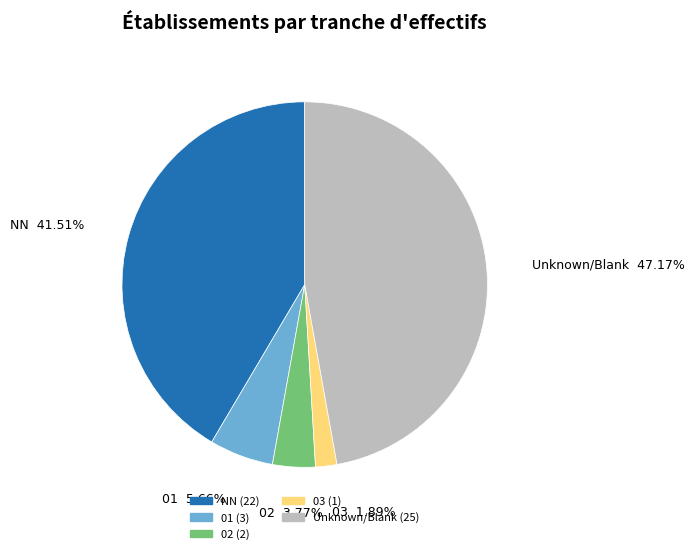

Rank the categories by value from lowest to highest.

03, 02, 01, NN, Unknown/Blank